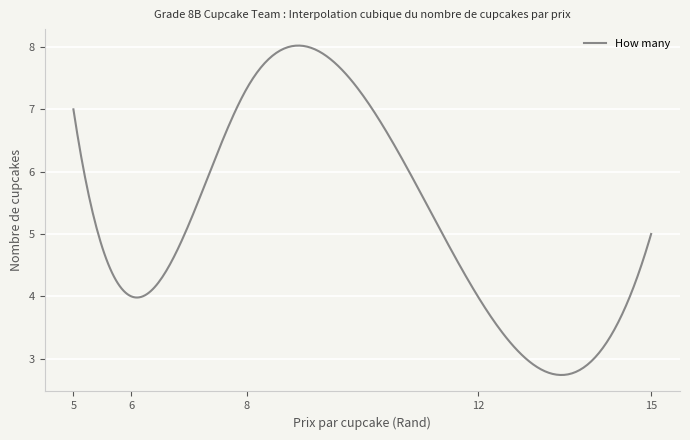

What is the smallest value displayed?

2.7